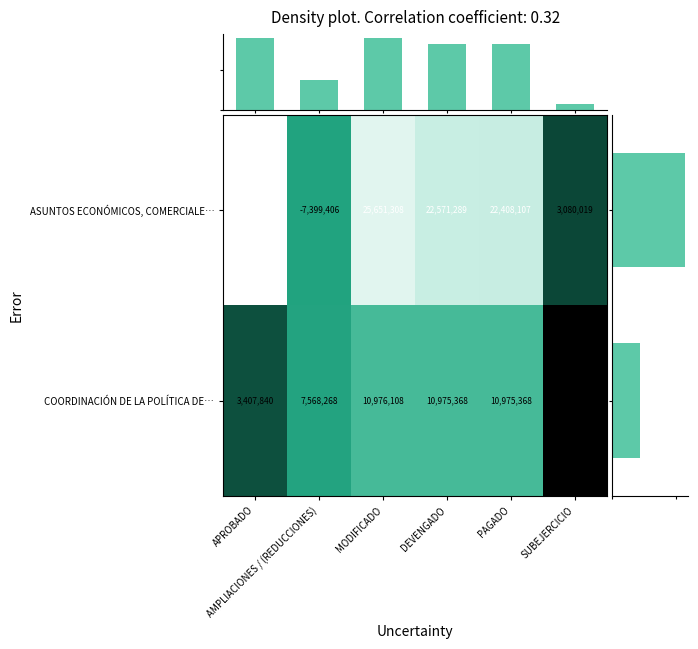

The value of ASUNTOS ECONÓMICOS, COMERCIALE… at AMPLIACIONES / (REDUCCIONES) is 0.1. True or false?

False